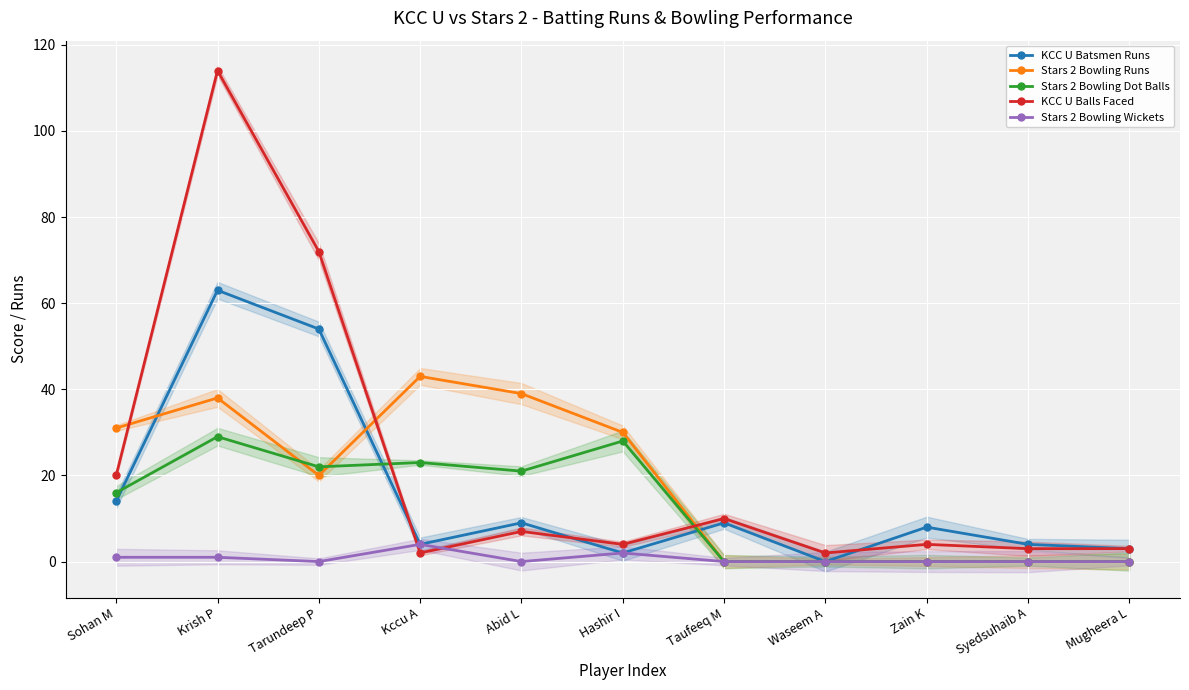

Which series has the largest range (max minus min)?

KCC U Balls Faced